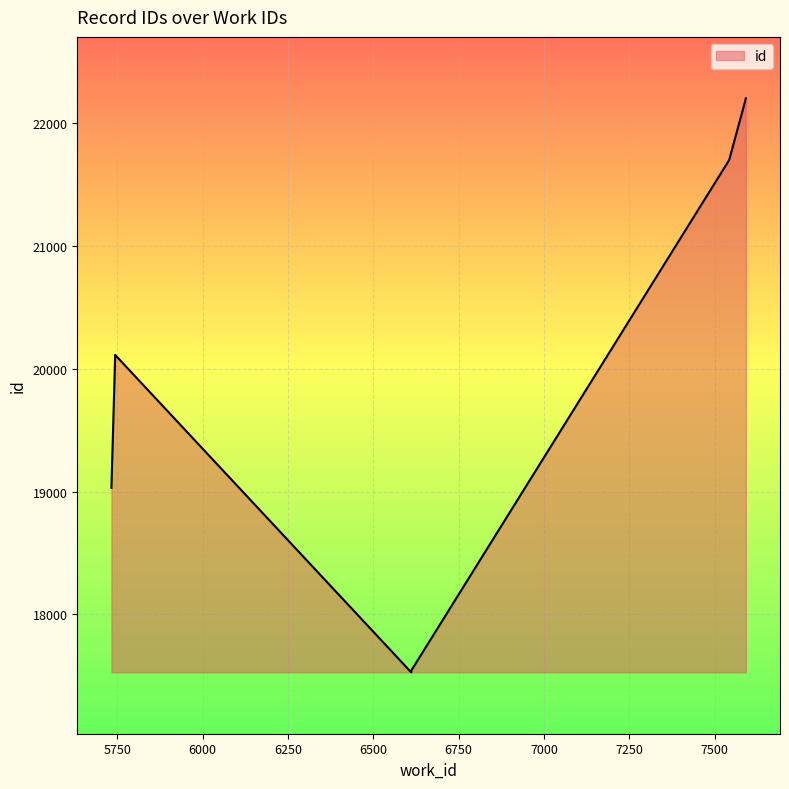

Where is the data nearest to the value 19865?

5744